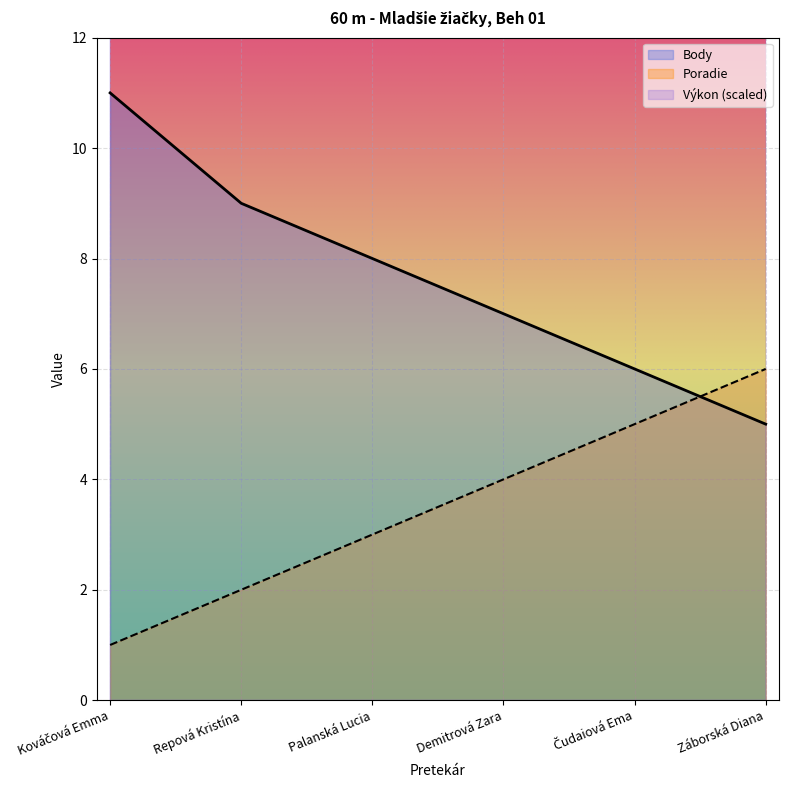

The Body series shows 6.0 at Čudaiová Ema. True or false?

True